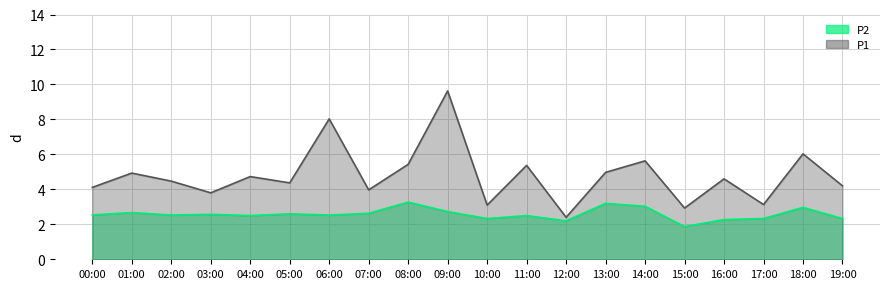

Where is P2 nearest to the value 2?

15:00